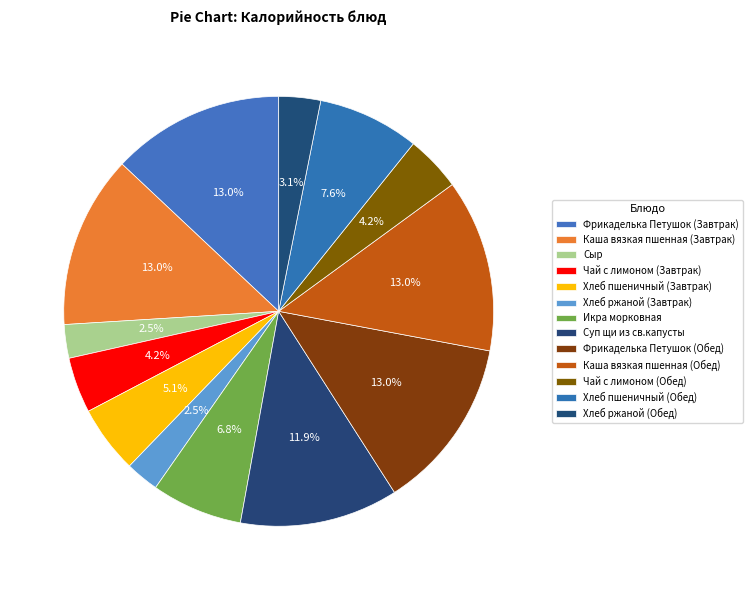

What percentage is NOT represented by Каша вязкая пшенная (Обед)?

87.0%